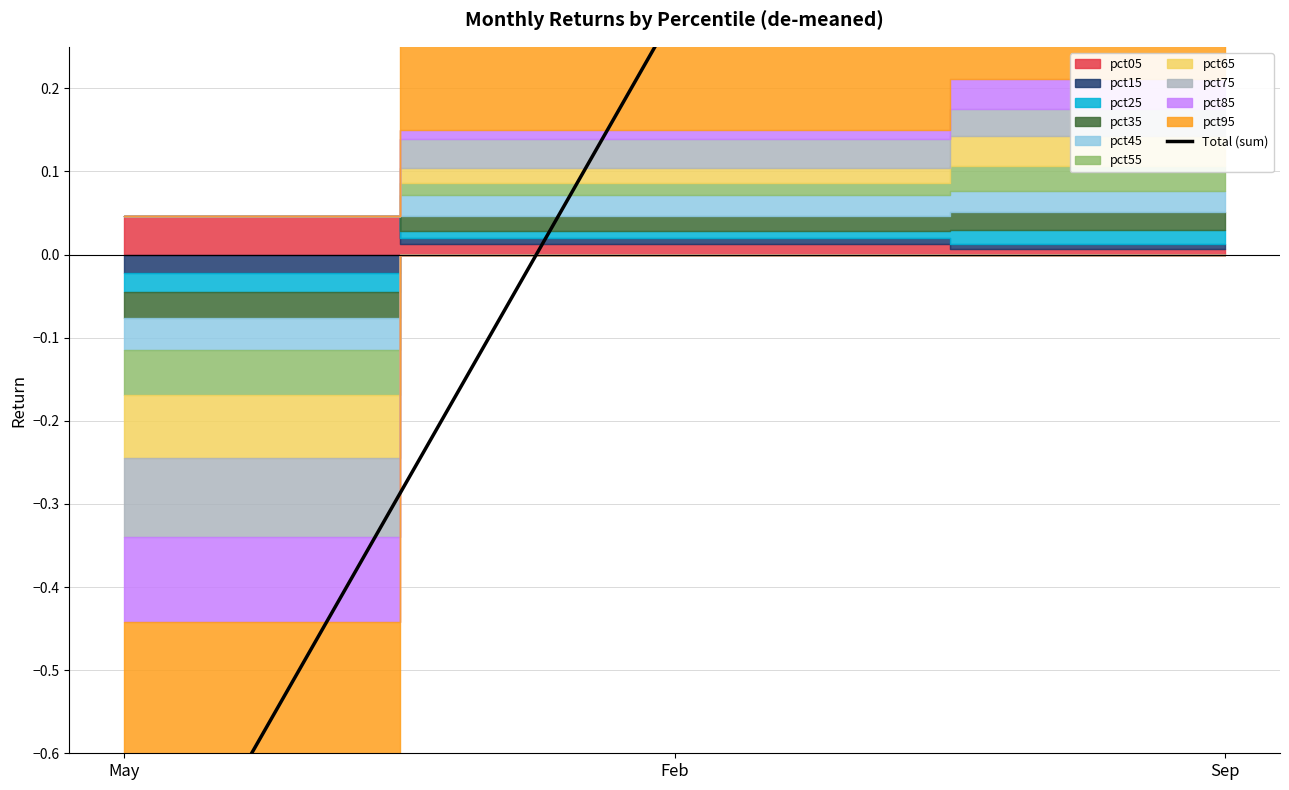

Which has a higher value, Feb or May?

Feb